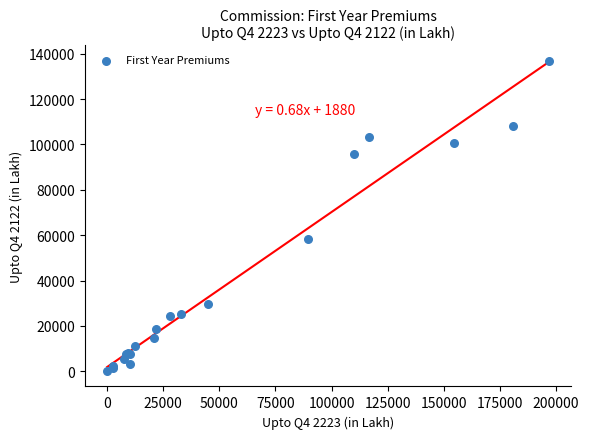

What Y value in the scatter plot is closest to 68481?

58198